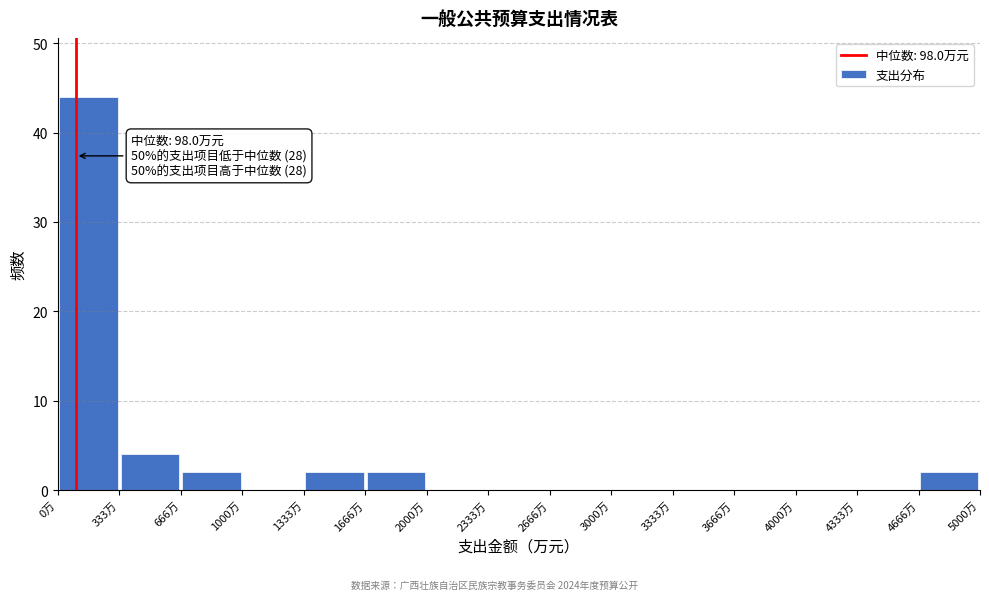

Over which range of the x-axis is the bar tallest?

0 to 350